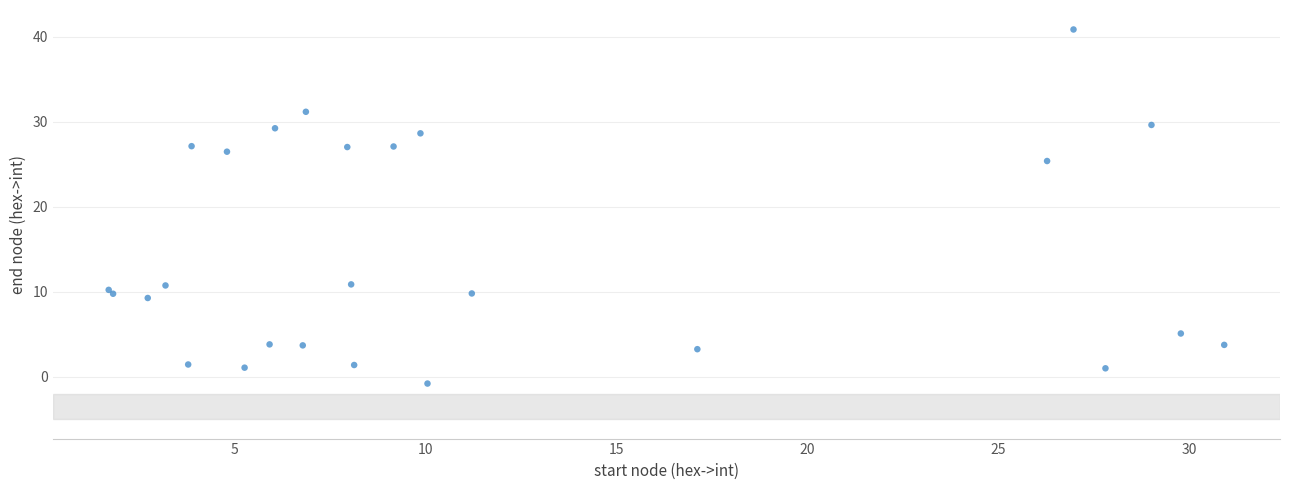

What Y value in the scatter plot is closest to 20?

25.4